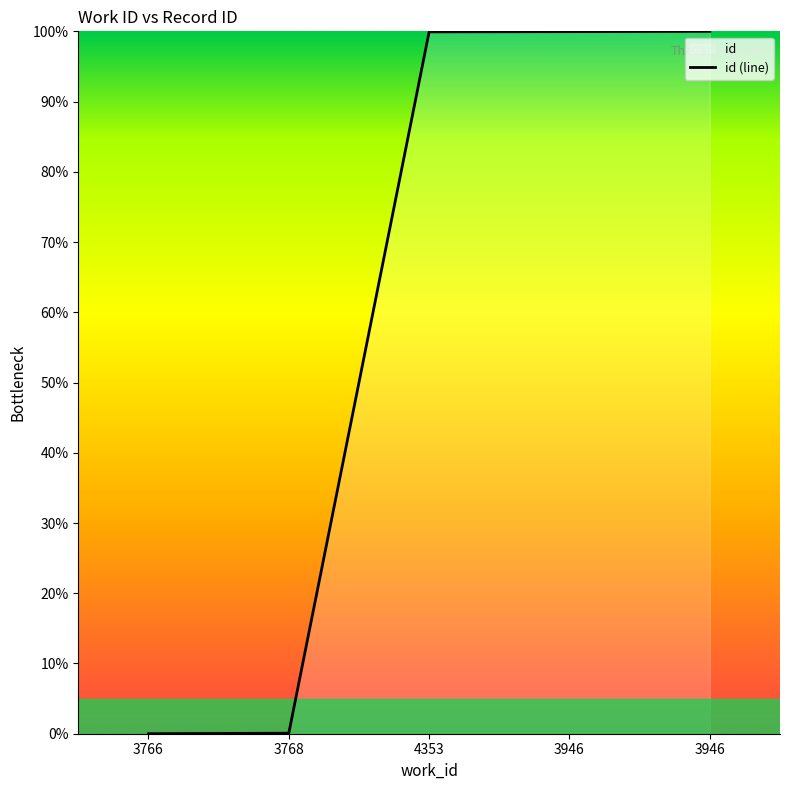

The value at 3768 is 0.1. True or false?

True